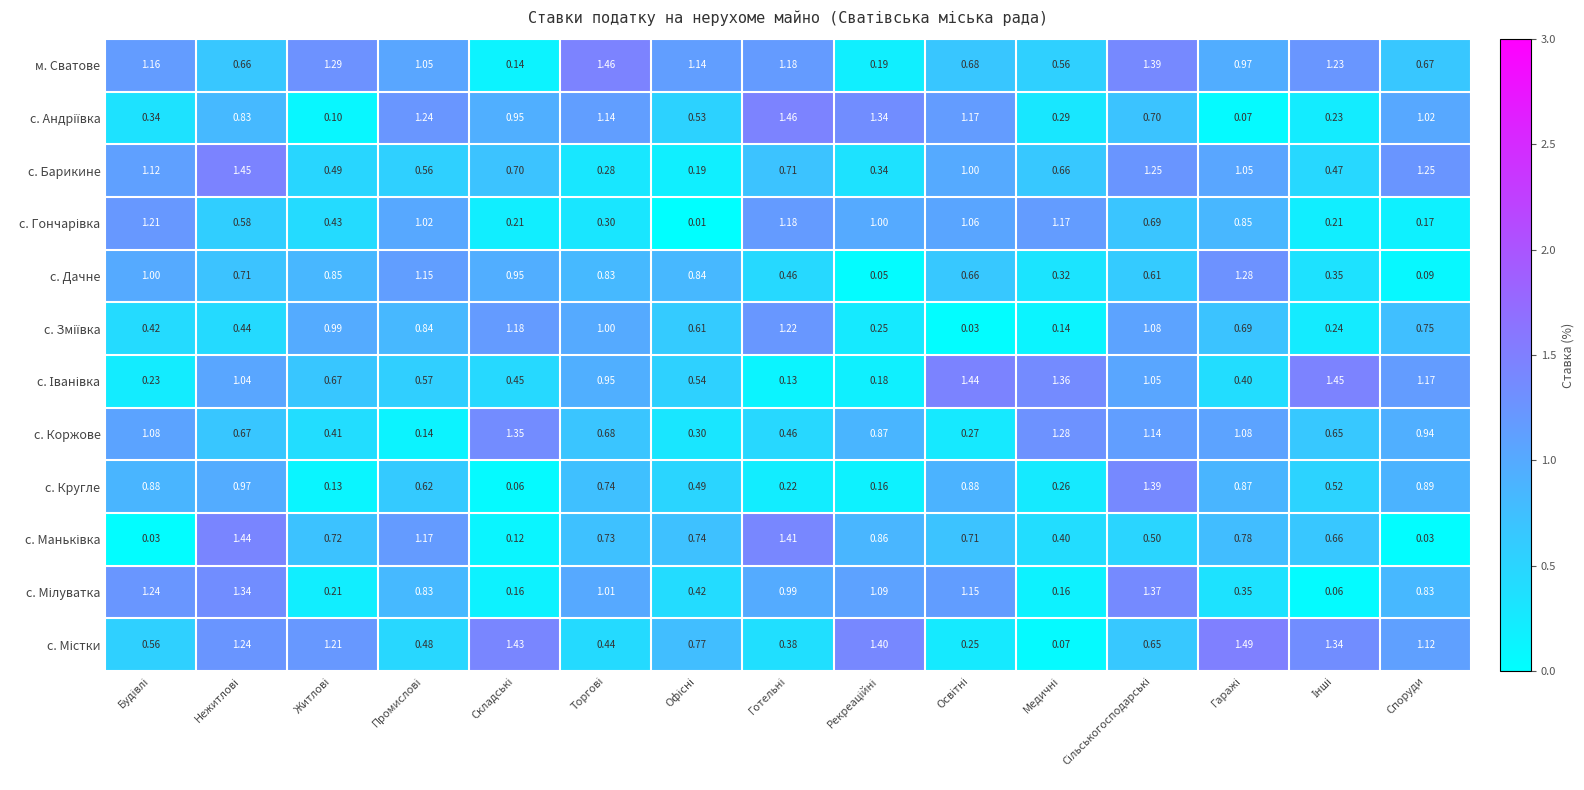

Which series has the largest total across all categories?

м. Сватове